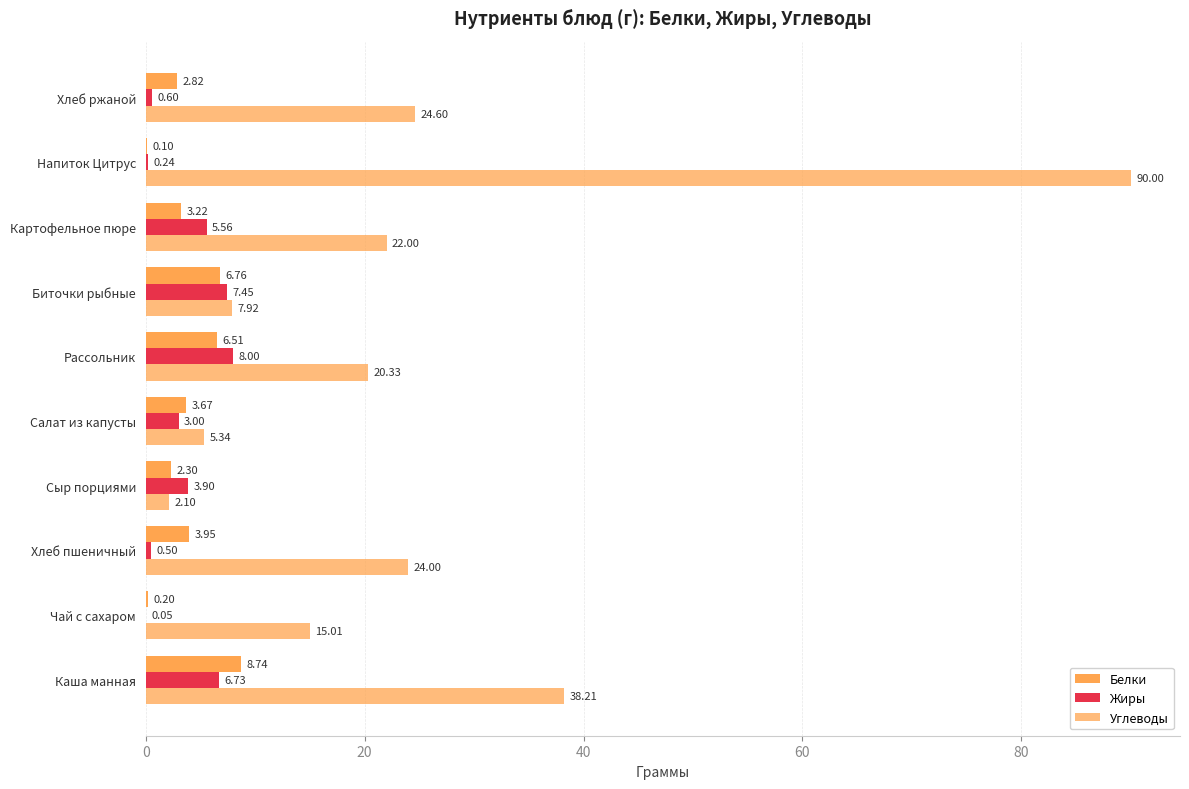

How many categories are shown in the chart?

10